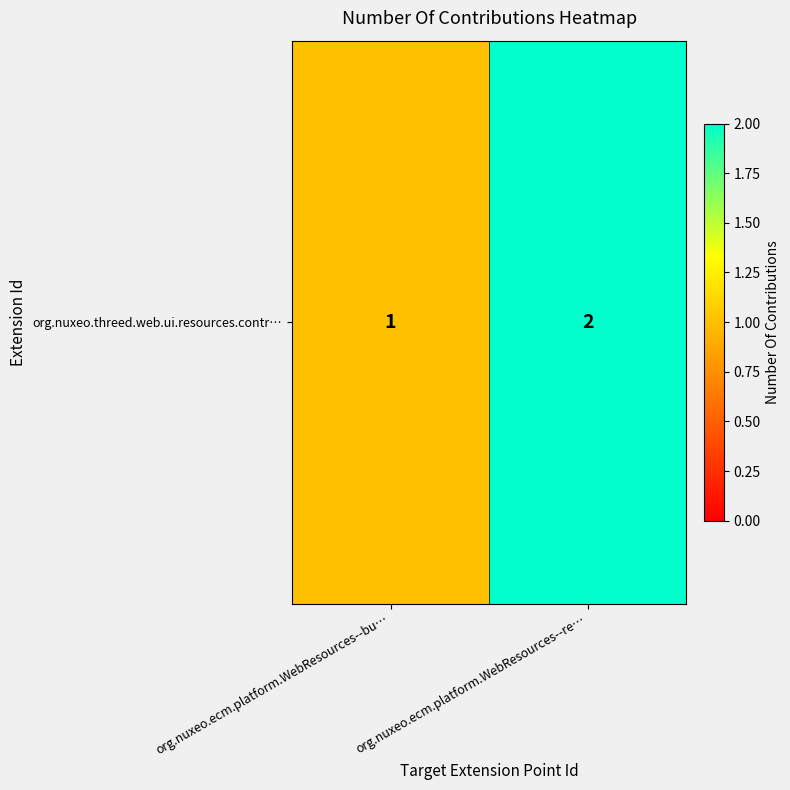

The value at org.nuxeo.ecm.platform.WebResources--re… is 2. True or false?

True